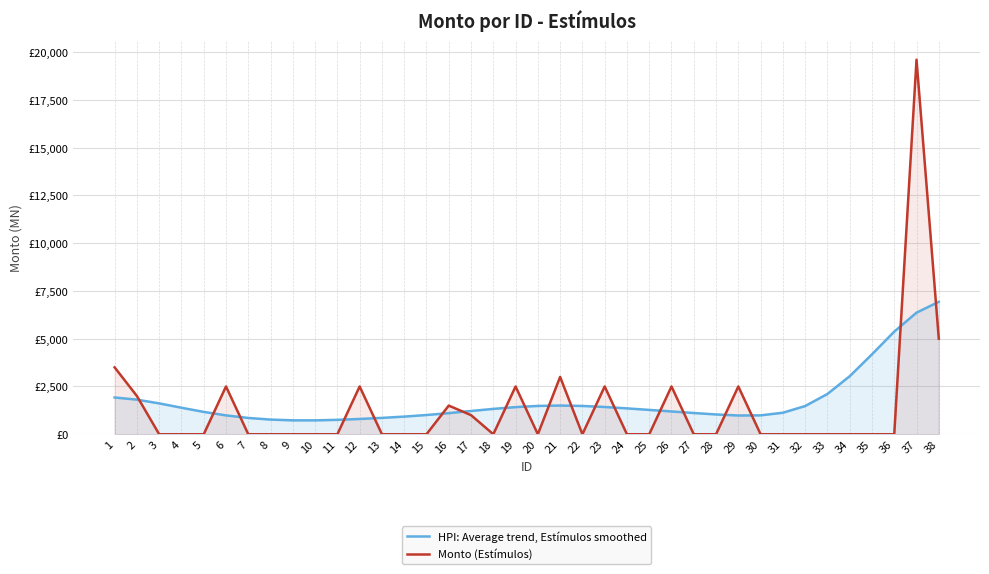

What are all the series names shown in the legend?

HPI: Average trend, Estímulos smoothed, Monto (Estímulos)